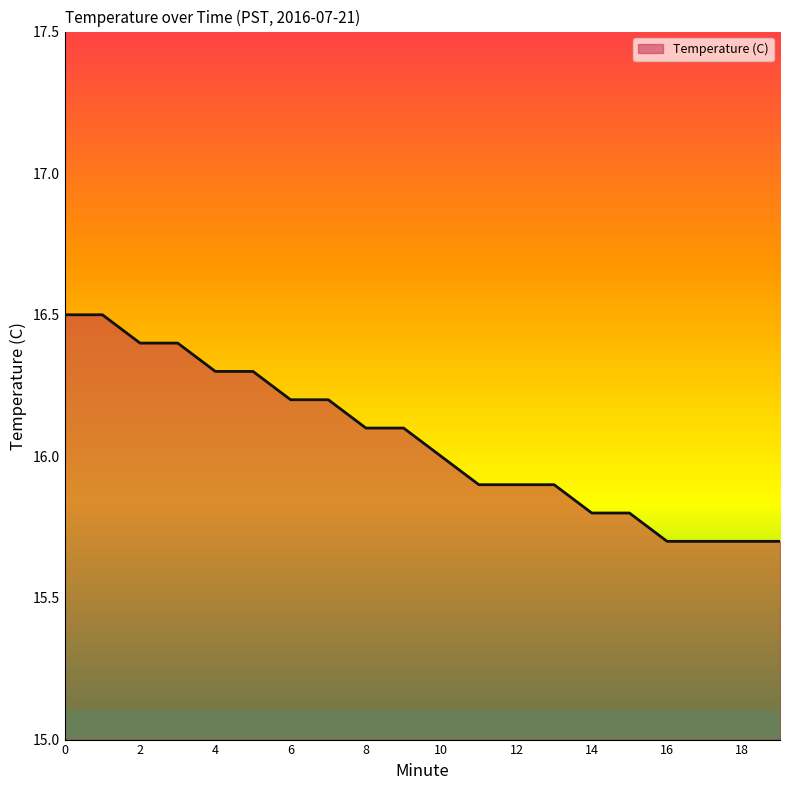

What is the greatest value displayed?

16.5